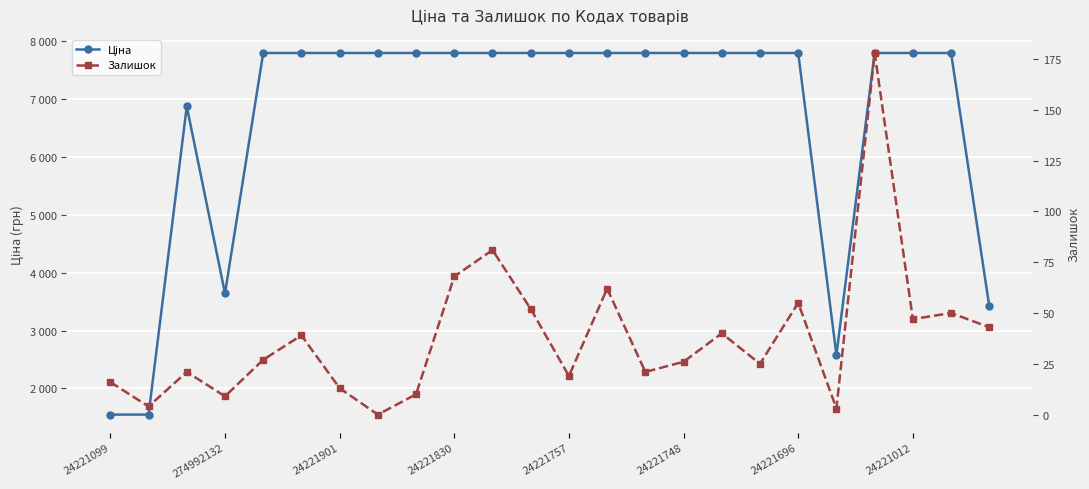

Which series changed the most between 11 and 13?

Залишок